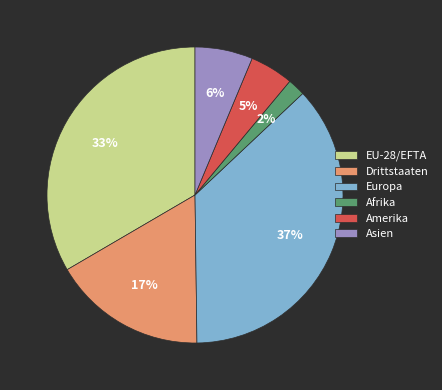

Rank the categories by value from highest to lowest.

Europa, EU-28/EFTA, Drittstaaten, Asien, Amerika, Afrika